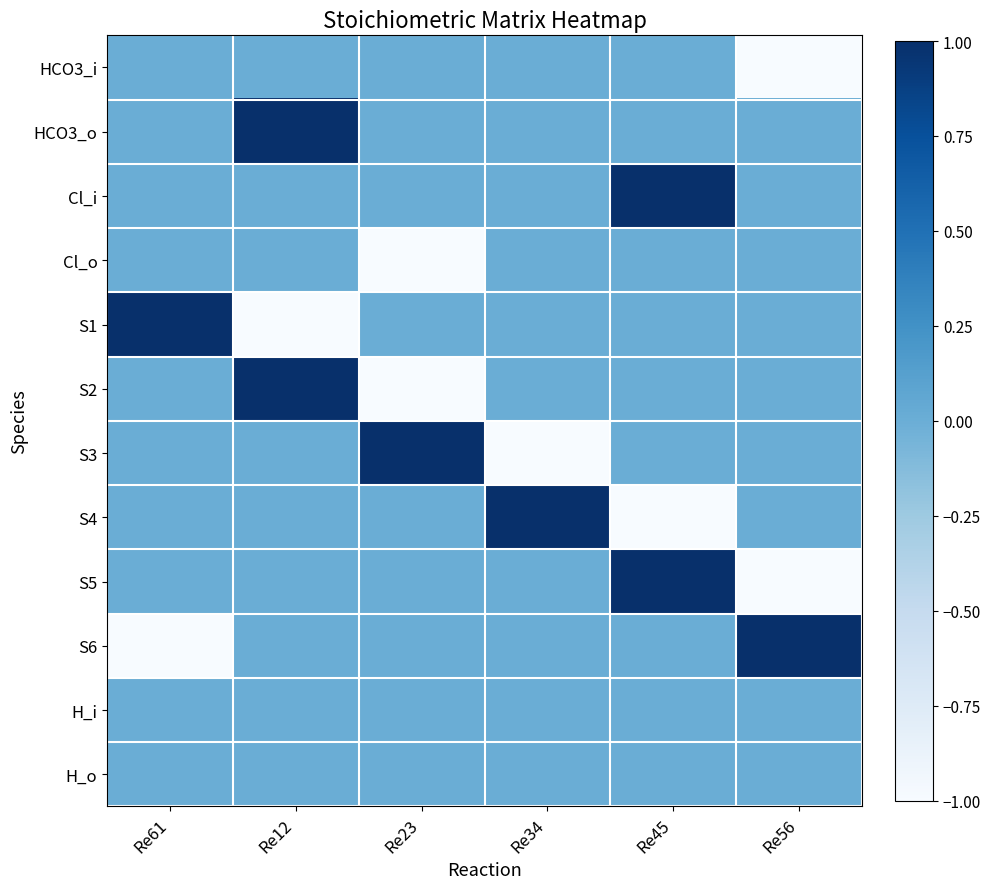

Between Re12 and Re45, which series saw the biggest shift?

HCO3_o